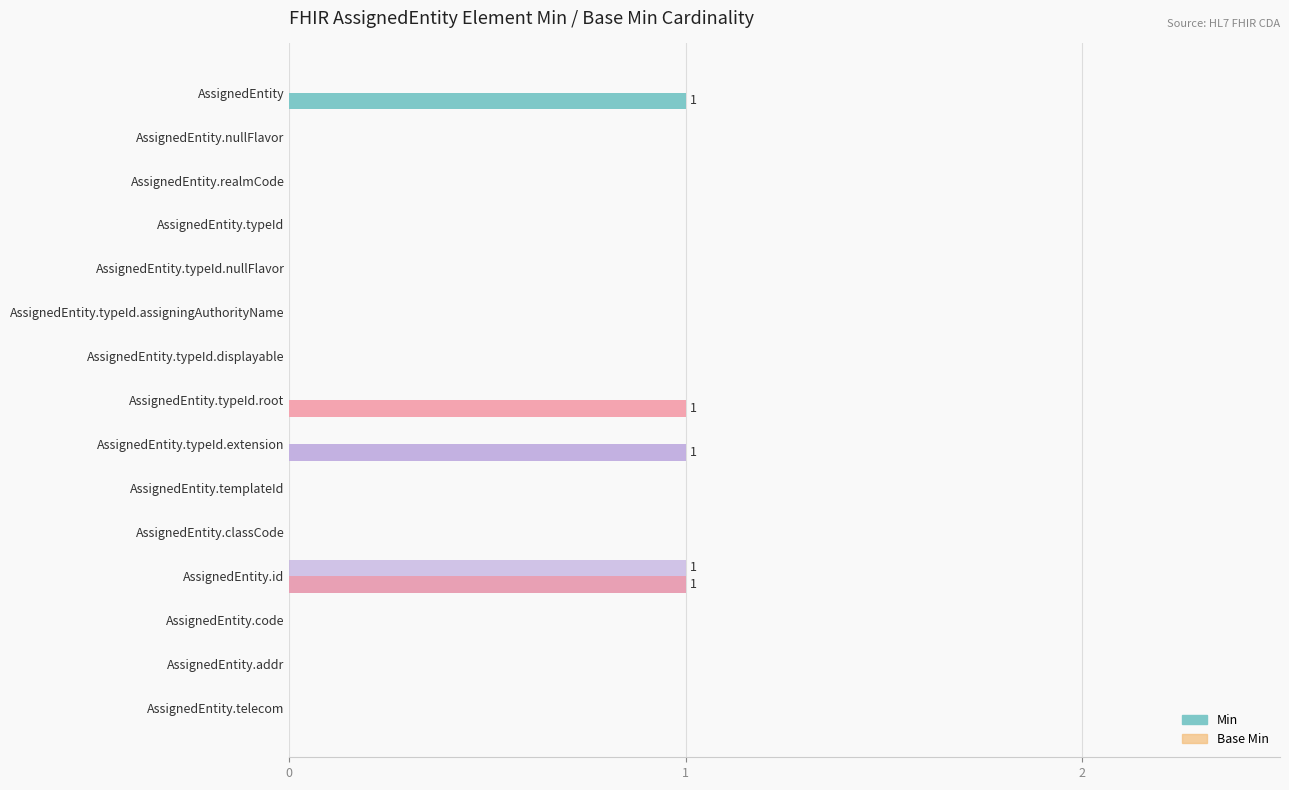

How many distinct data groups are displayed?

2